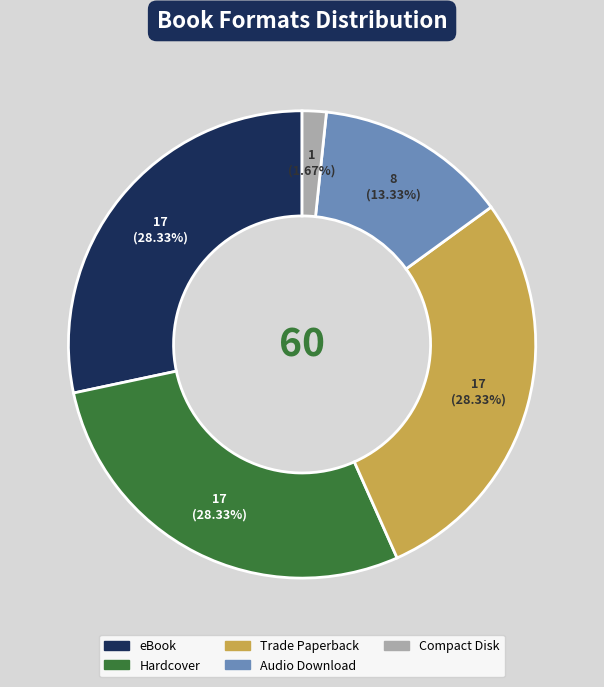

Is Compact Disk the majority of the pie?

No